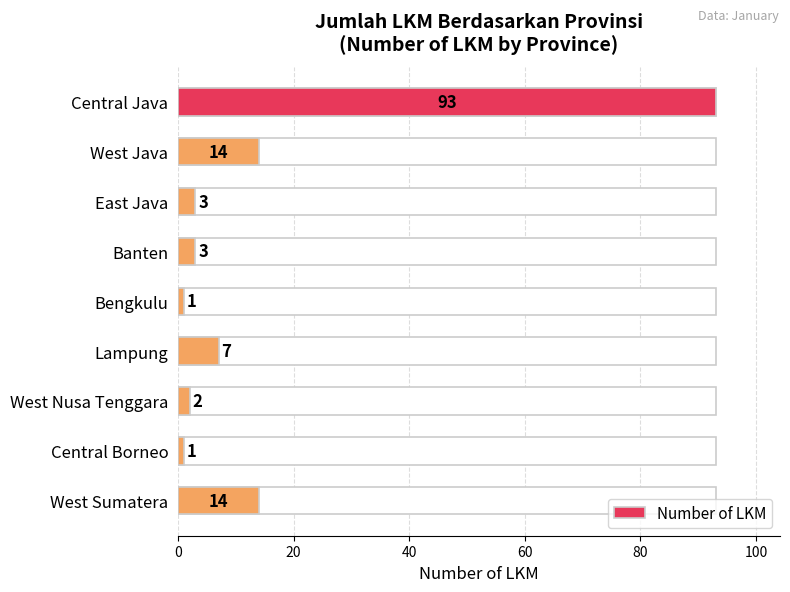

Count the number of data series in this chart.

1